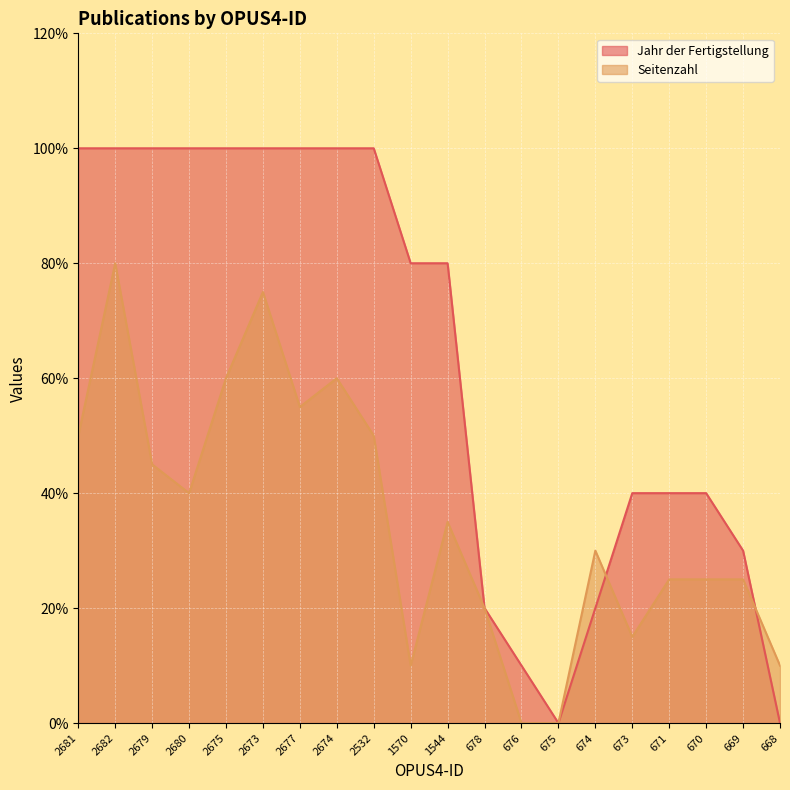

Between which two adjacent categories do Seitenzahl and Jahr der Fertigstellung first intersect?

1544 and 678